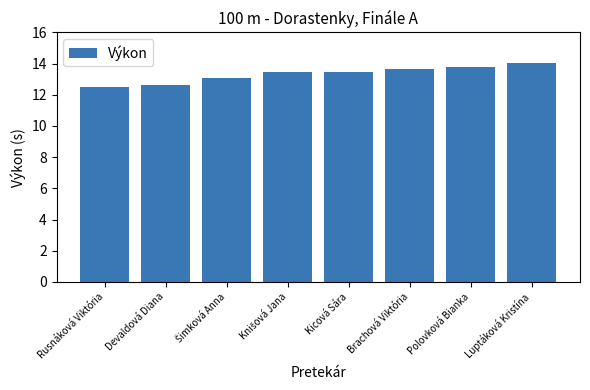

Between Kicová Sára and Luptáková Kristína, which is larger?

Luptáková Kristína